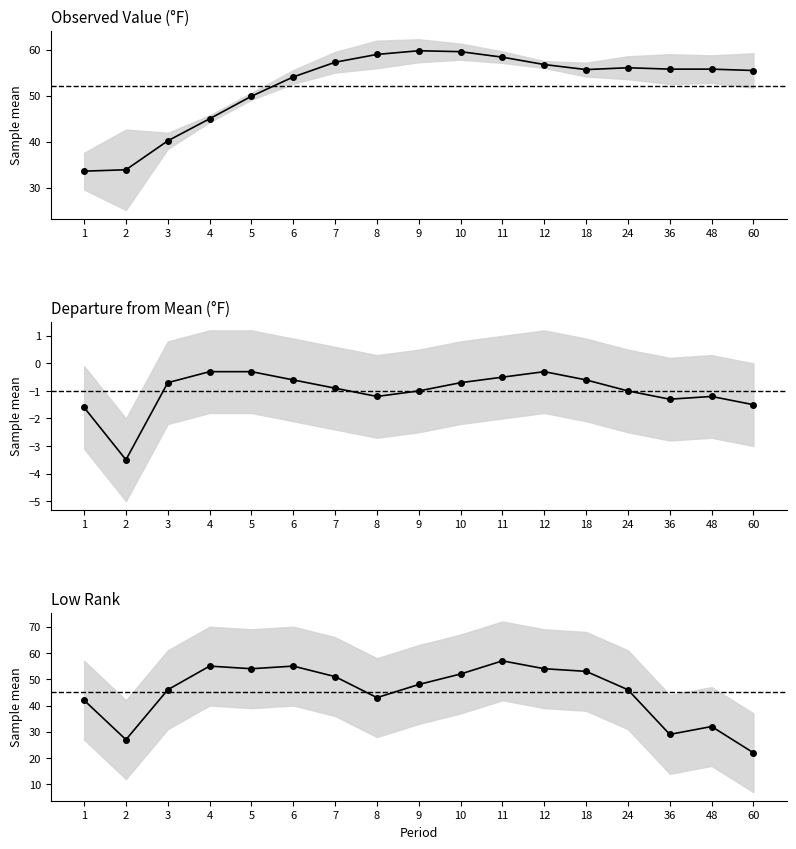

How many lines are shown in the chart?

3